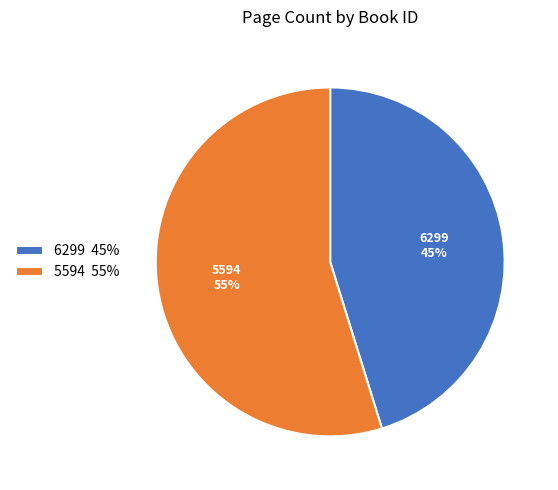

Do 6299 and 5594 together represent more than half of the pie?

Yes